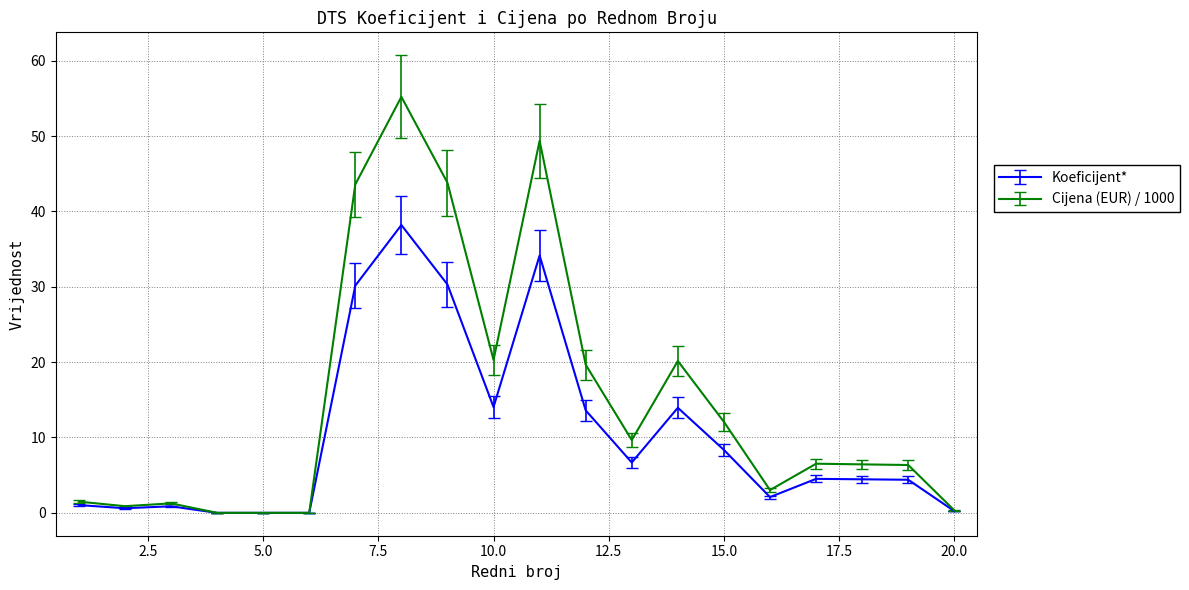

What is the highest value of the Koeficijent* series?

38.2